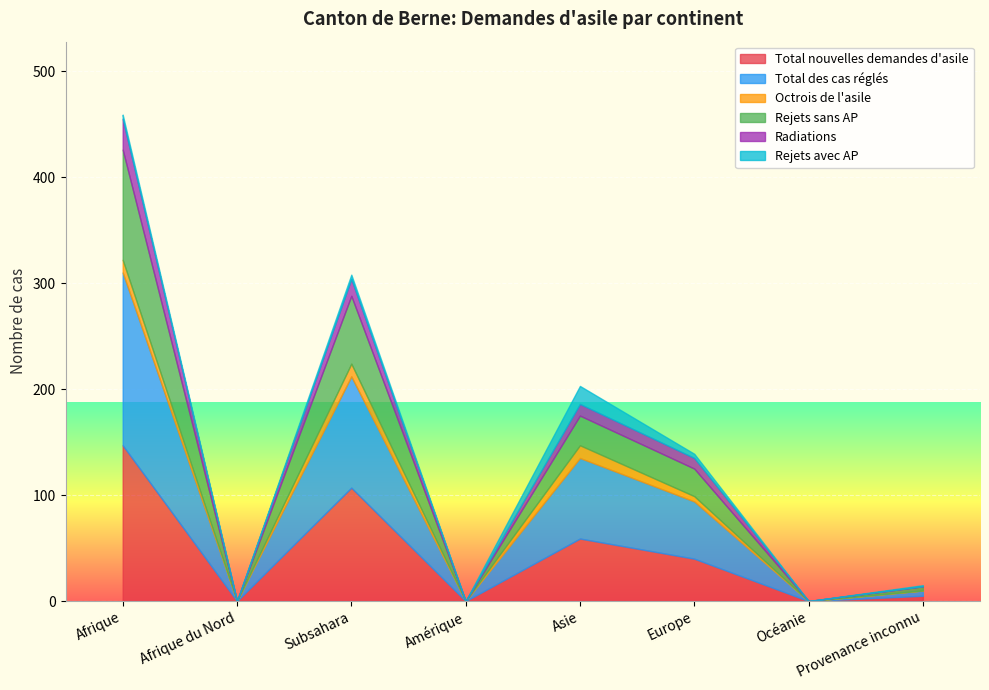

Which series changed the most between Amérique and Asie?

Total des cas réglés